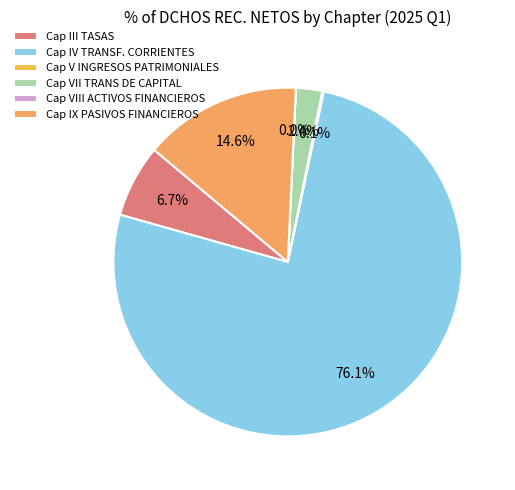

What percentage is NOT represented by Cap VII TRANS DE CAPITAL?

97.6%